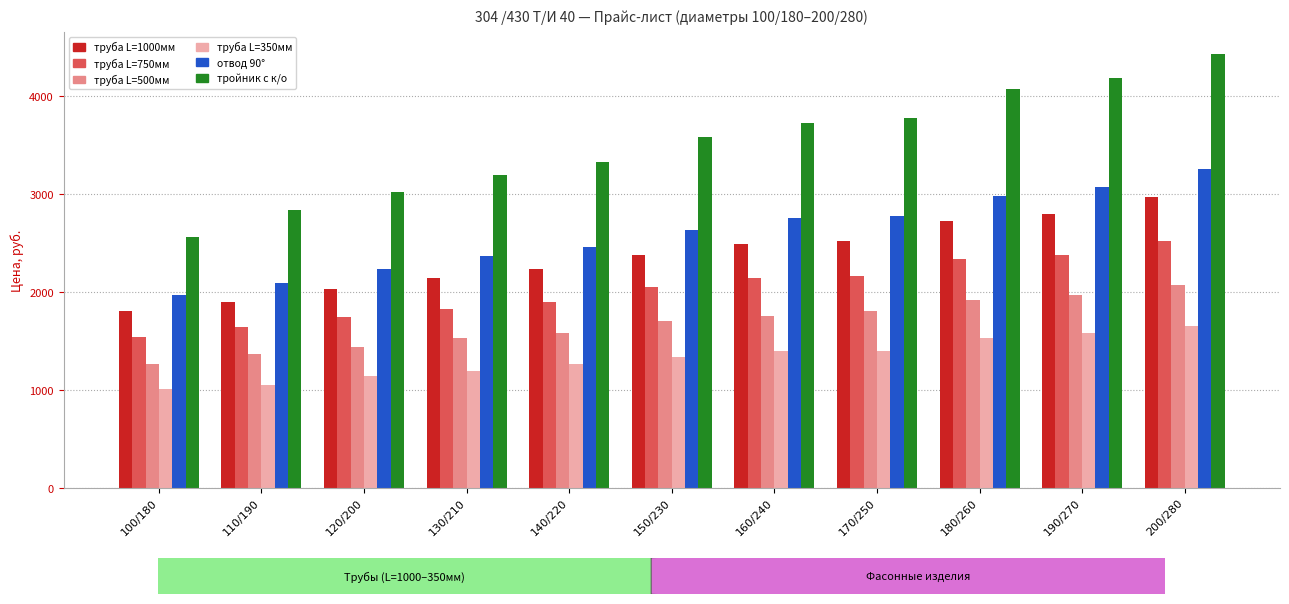

What is the label of the 1st bar from the right?

200/280